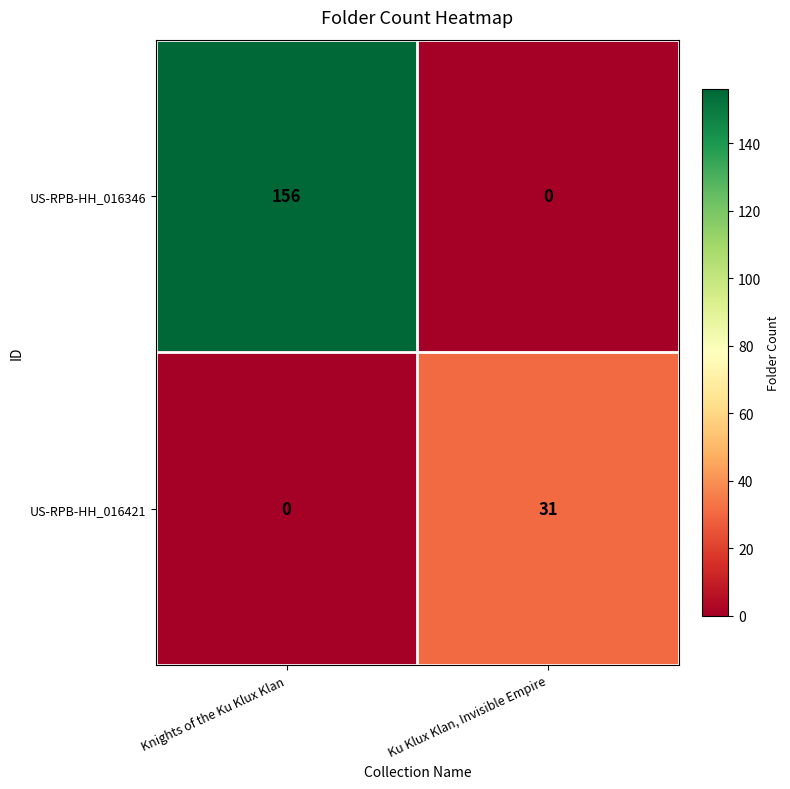

Rank the series by their maximum value, from highest to lowest.

US-RPB-HH_016346, US-RPB-HH_016421